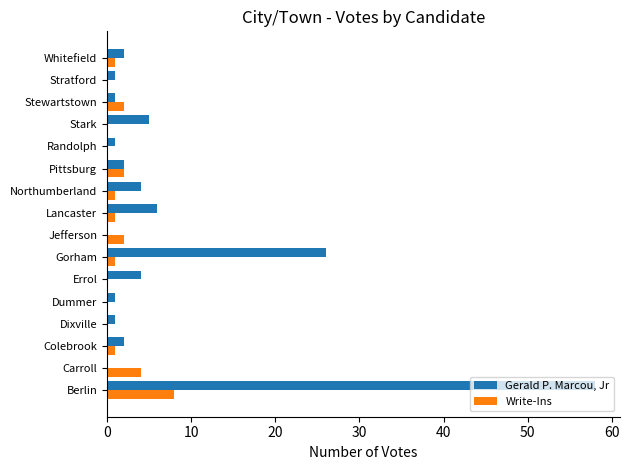

At which label is Gerald P. Marcou, Jr closest to 29?

Gorham